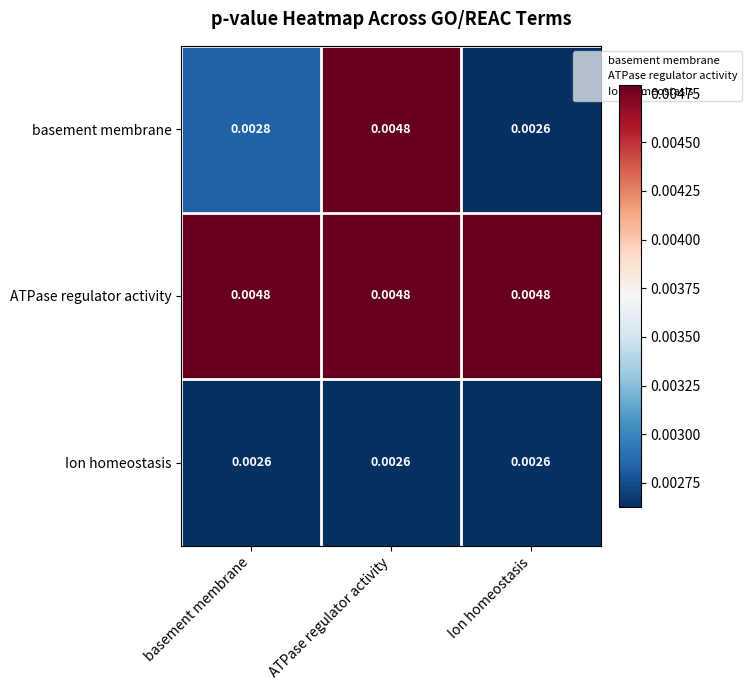

At which label is basement membrane closest to 0?

Ion homeostasis